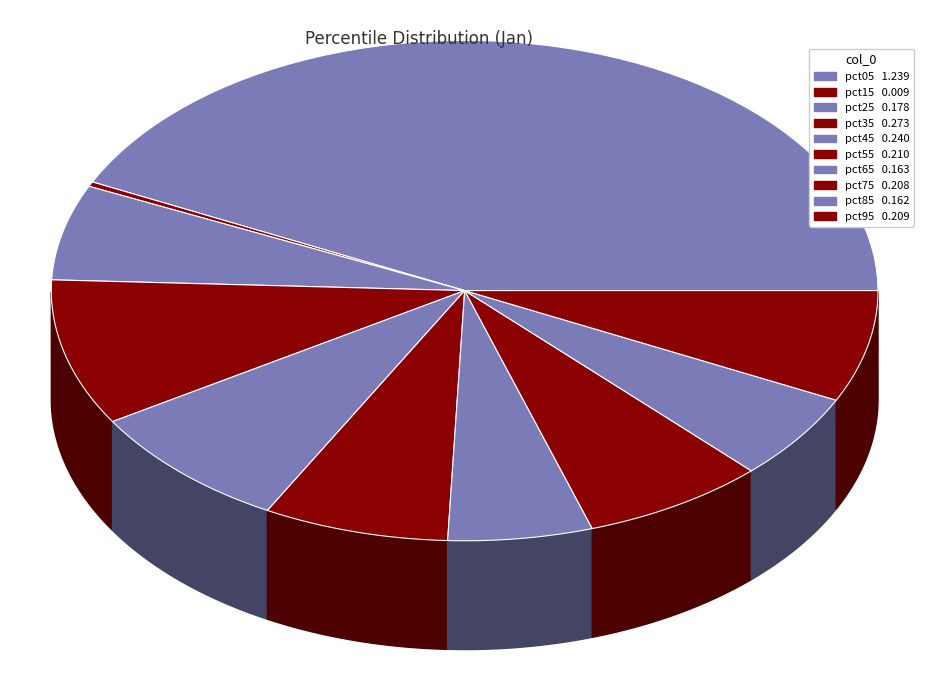

Rank the categories by value from highest to lowest.

pct05, pct35, pct45, pct55, pct95, pct75, pct25, pct65, pct85, pct15